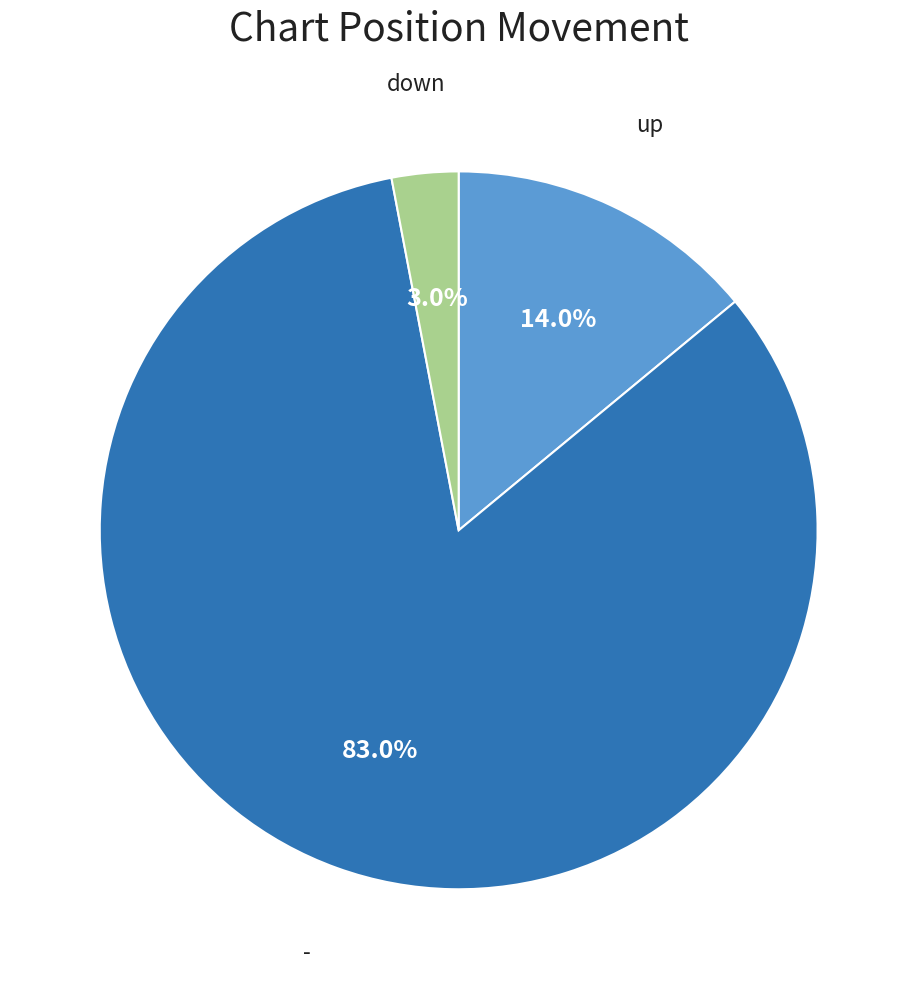

Is there any slice that represents more than half of the pie?

Yes